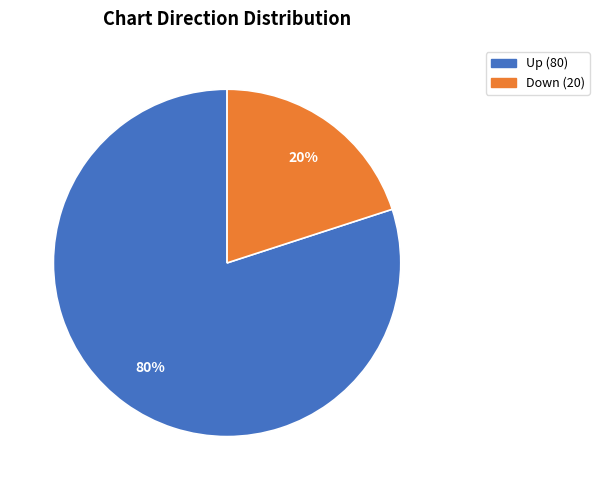

To the nearest percent, what percentage of the pie is Down?

20%